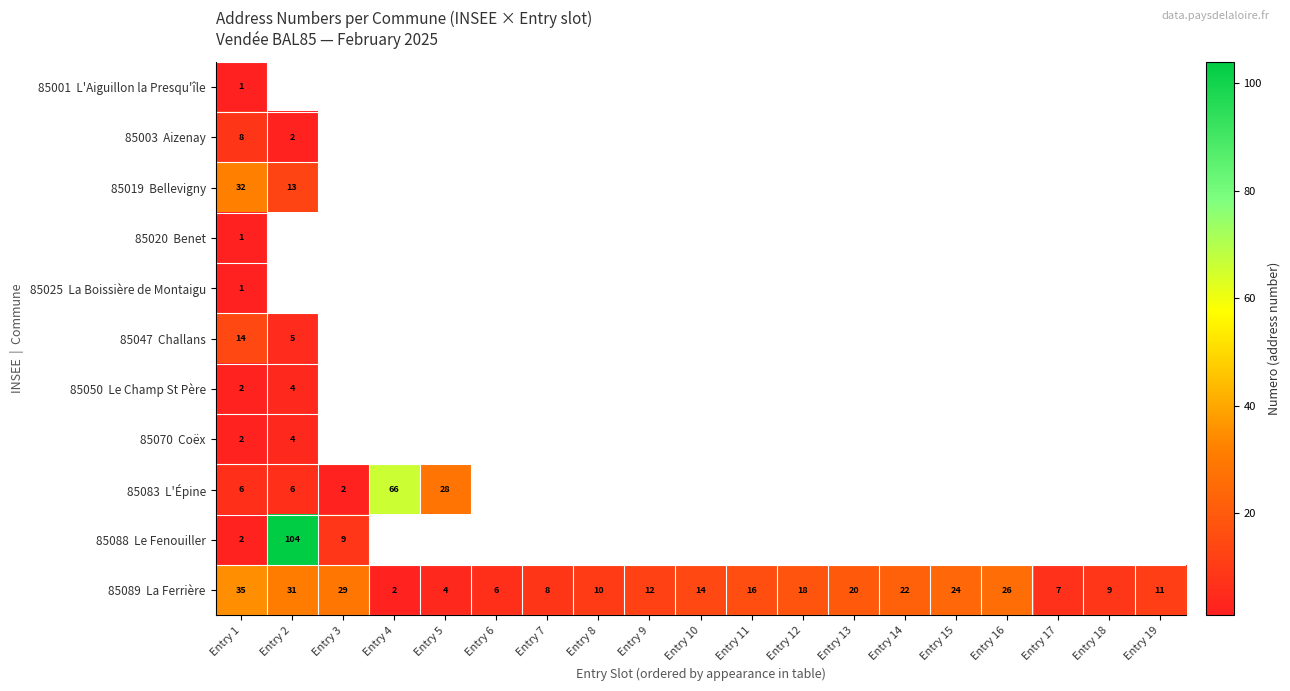

Between Entry 4 and Entry 14, which series saw the biggest shift?

85089 La Ferrière